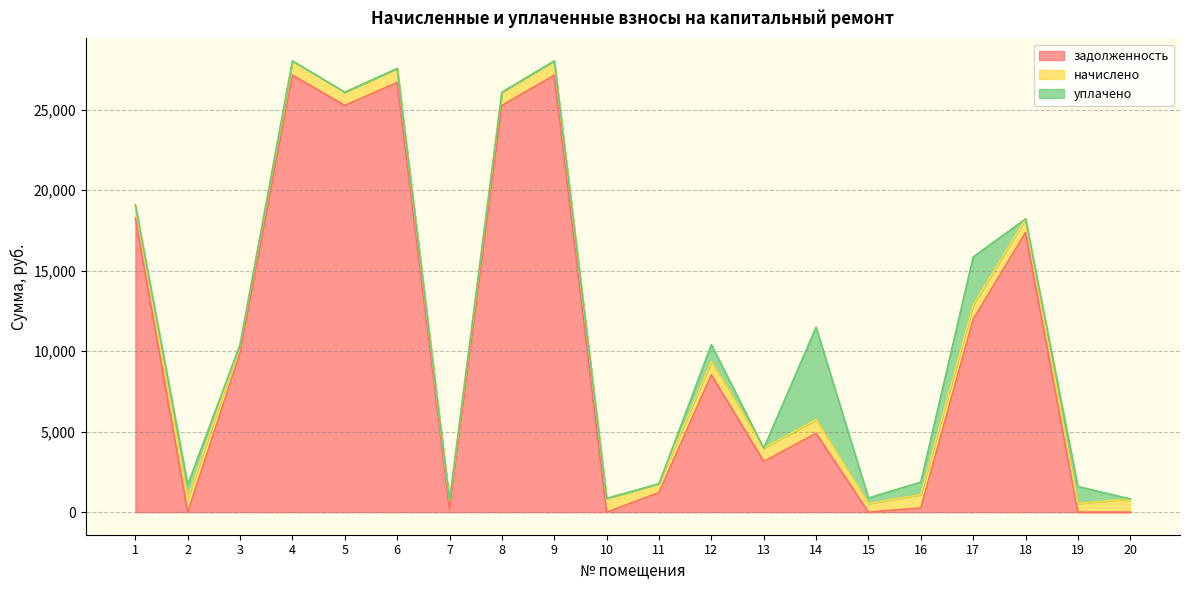

What is the highest value of the начислено series?

885.4